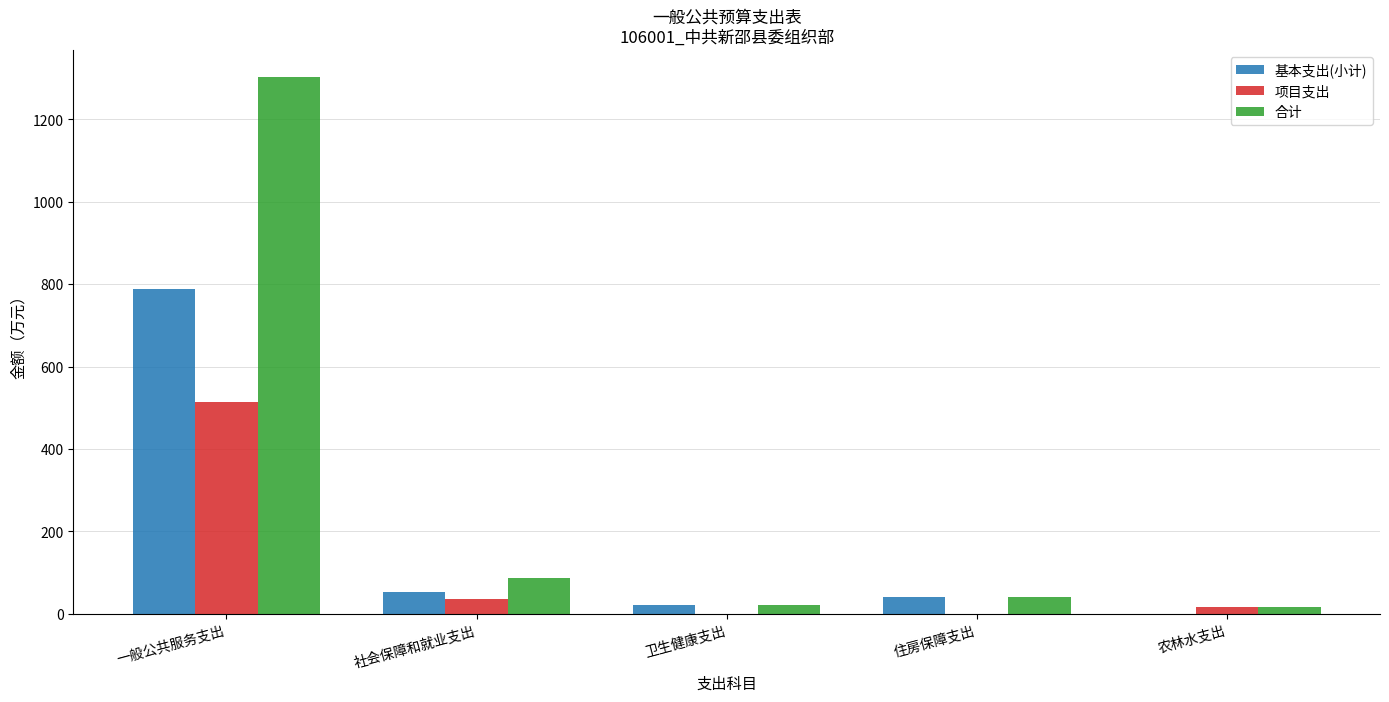

Read the 基本支出(小计) value at 一般公共服务支出.

787.5